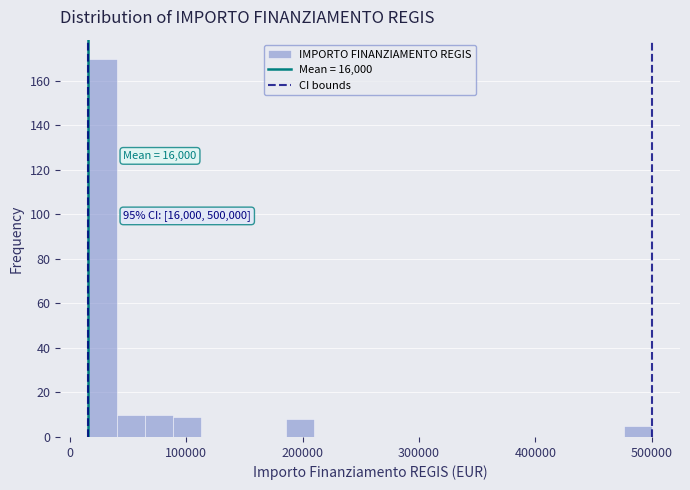

Around what value on the x-axis is the tallest bar? Give the approximate position of its centre, as read against the axis.

30000